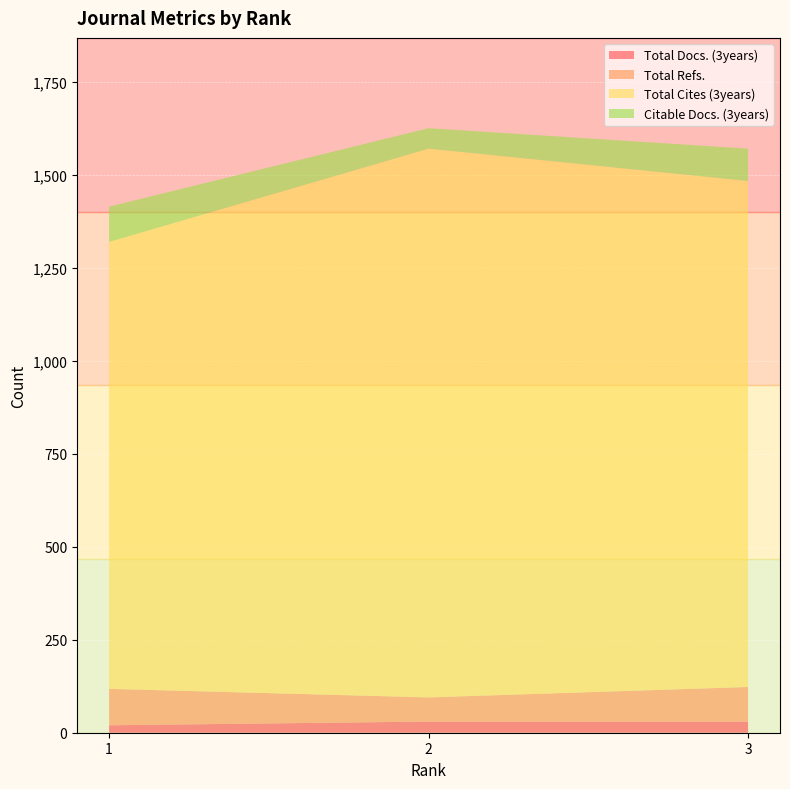

Reading left to right, extract all data points from this chart.

Total Docs. (3years): 20	30	30
Total Refs.: 98	65	93
Total Cites (3years): 1202	1476	1361
Citable Docs. (3years): 95	55	87